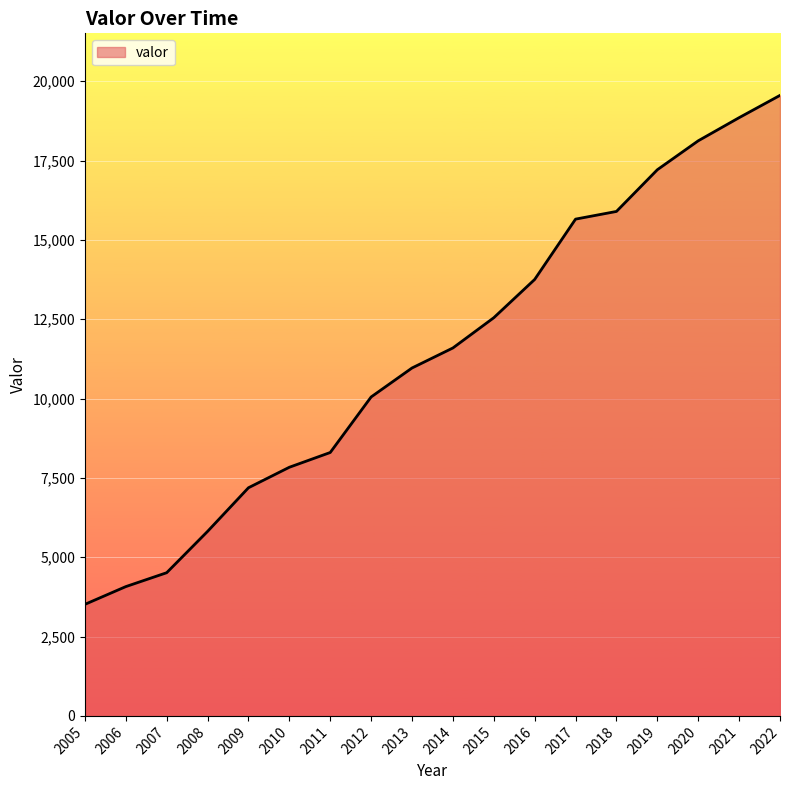

What is the average value?

11413